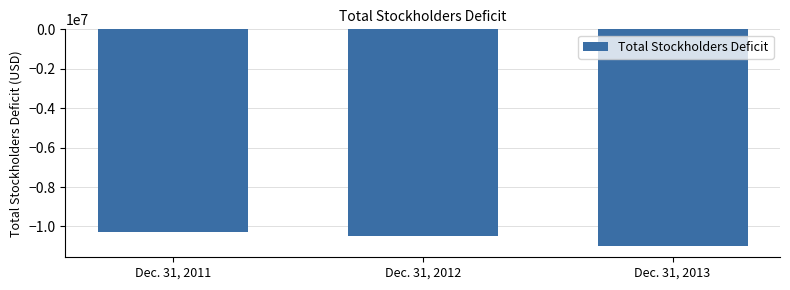

The value at Dec. 31, 2011 is -4318849. True or false?

False